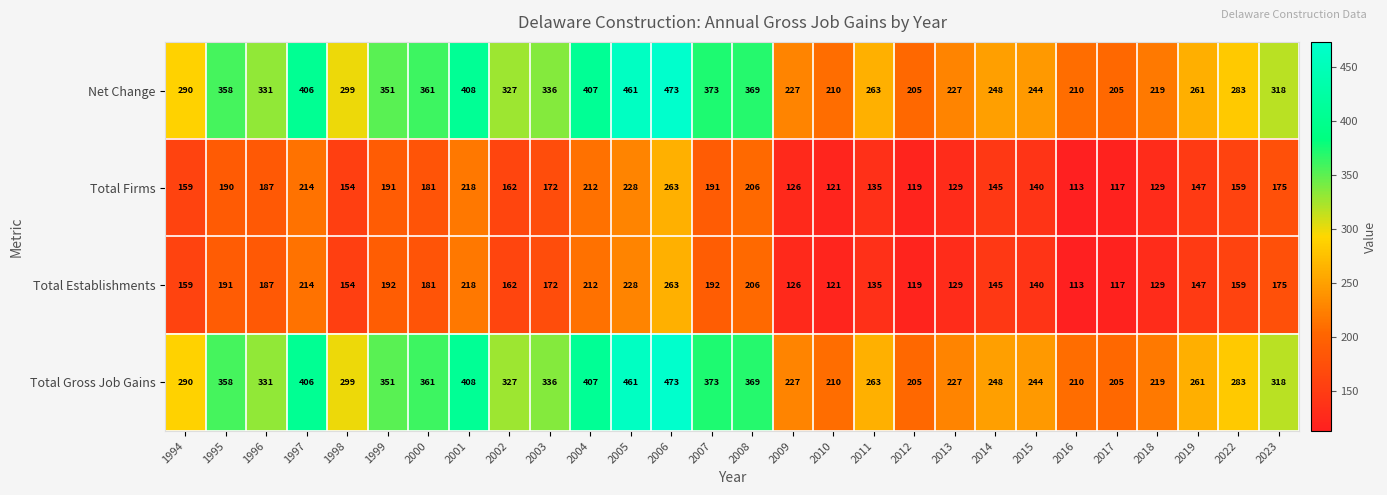

At which label does Total Establishments reach its minimum?

2016